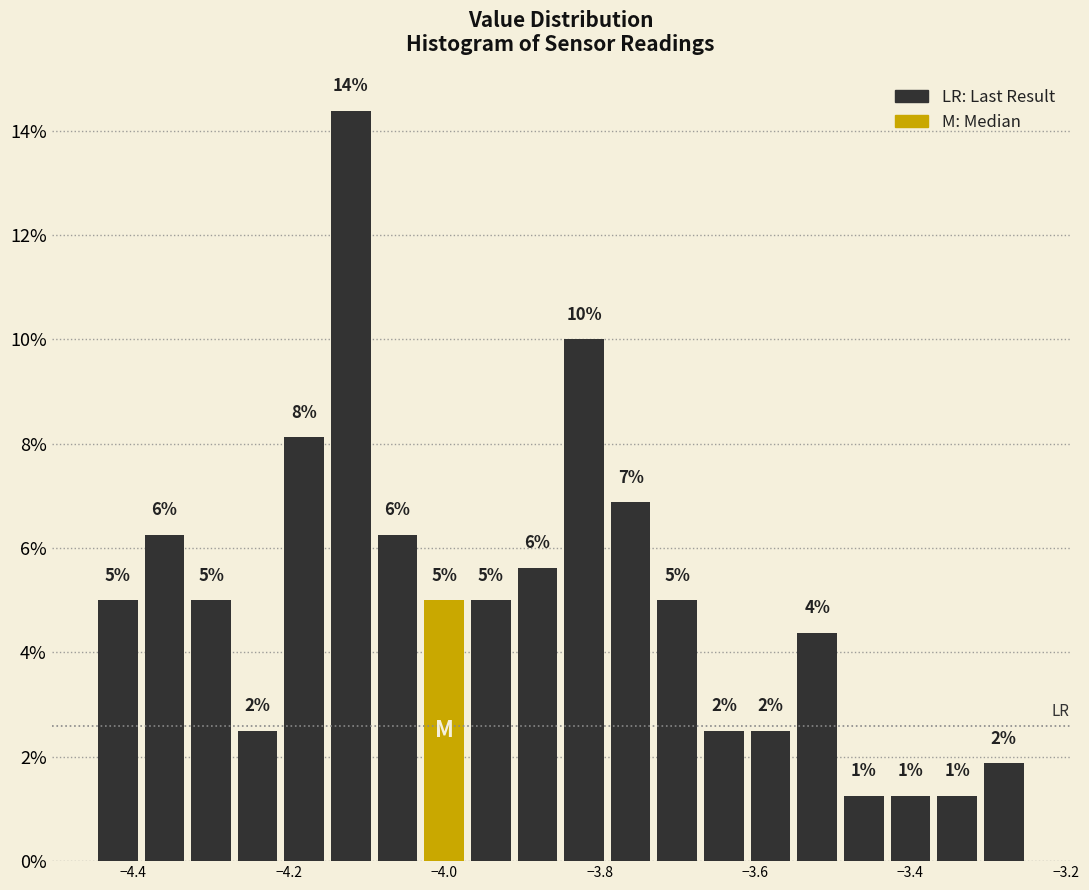

Read against the x-axis, roughly where is the centre of the tallest bar?

-4.12